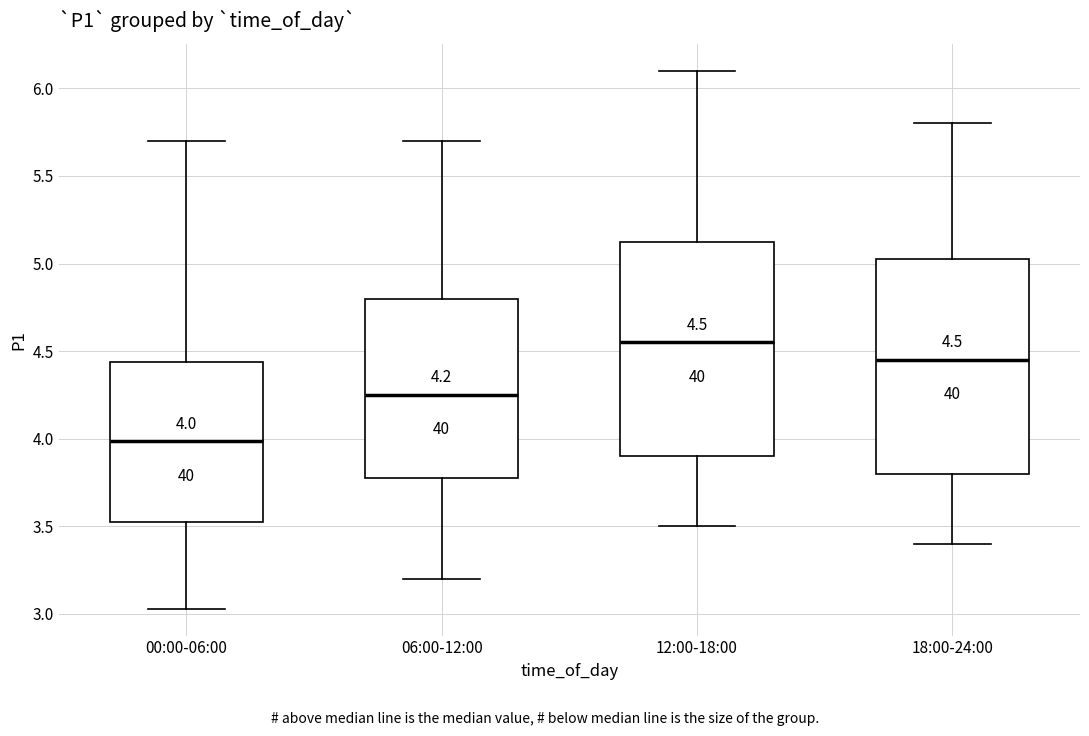

Which box has the lowest median line?

00:00-06:00